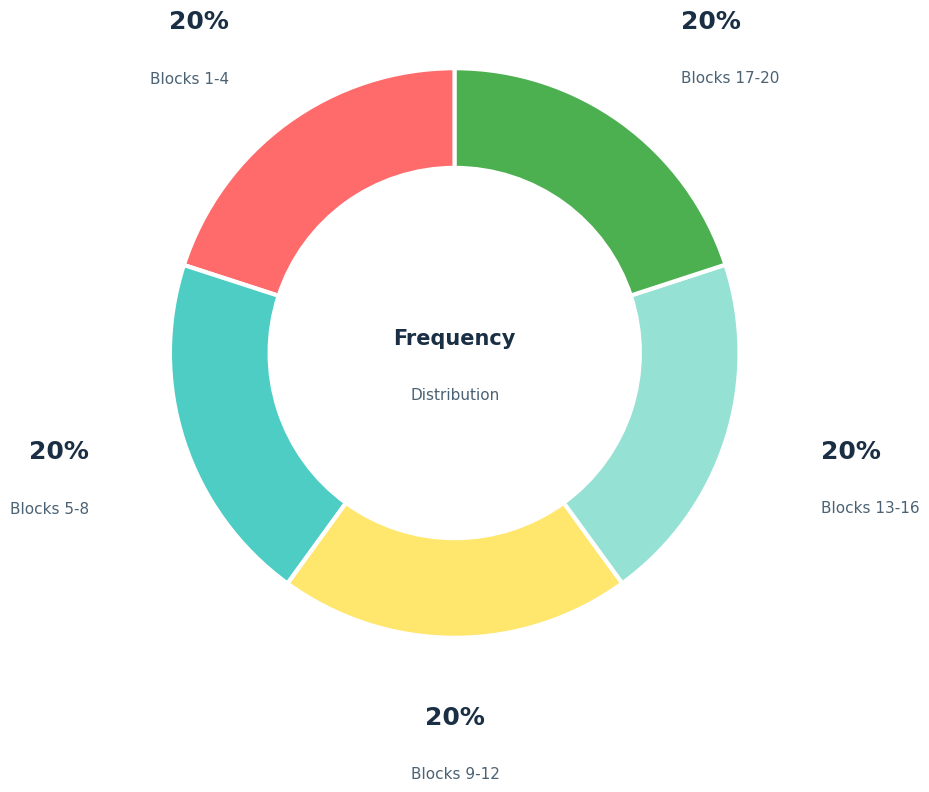

Is there a majority slice in this chart?

No